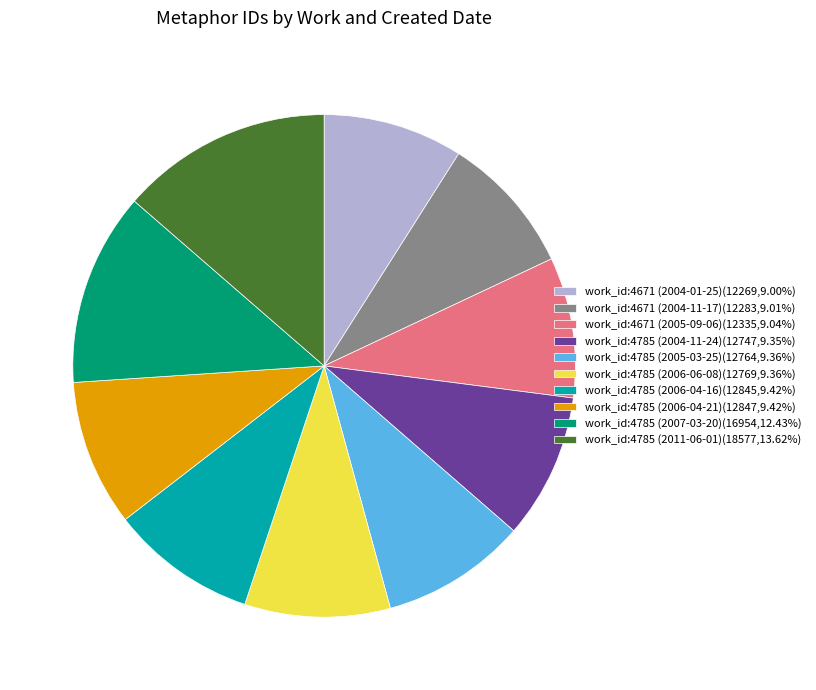

Is work_id:4785 (2007-03-20)(16954,12.43%) the majority of the pie?

No